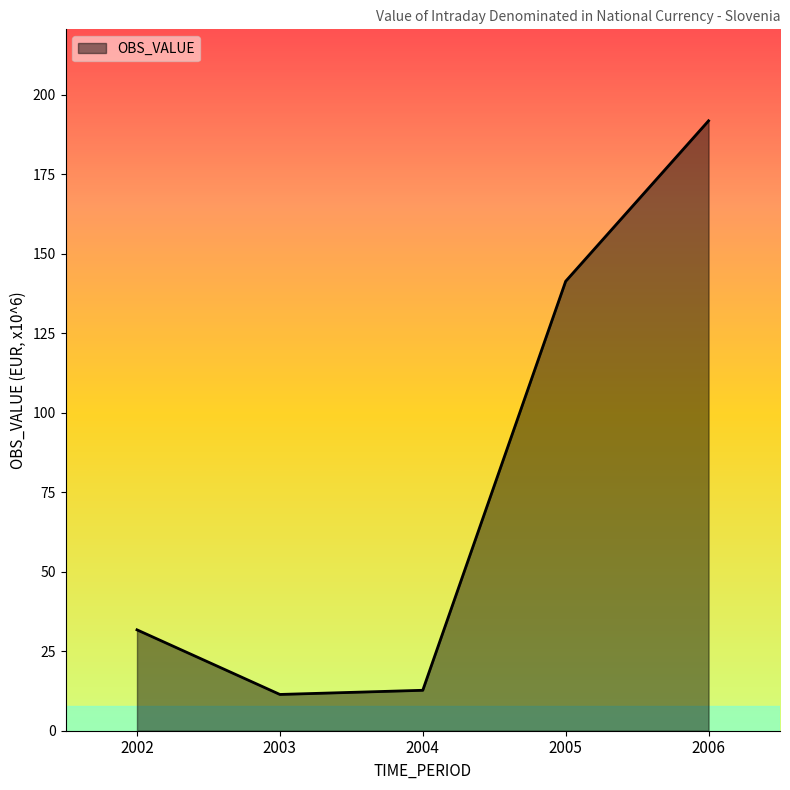

How many categories are shown in the chart?

5